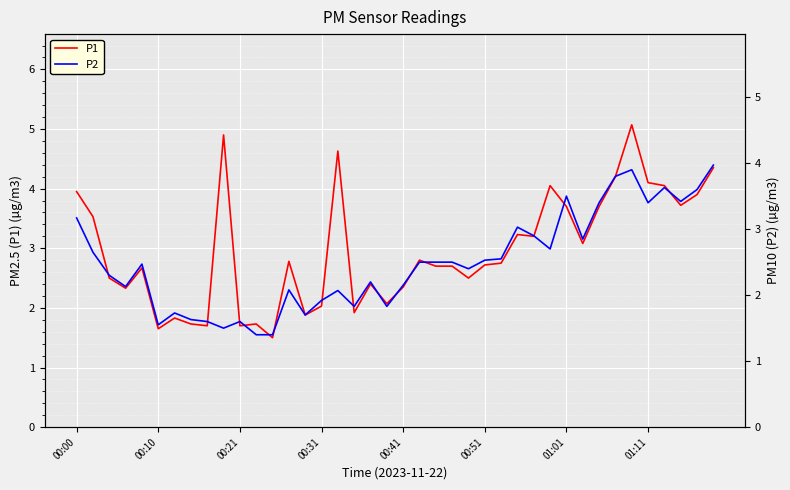

Rank the series by their average value, from lowest to highest.

P2, P1